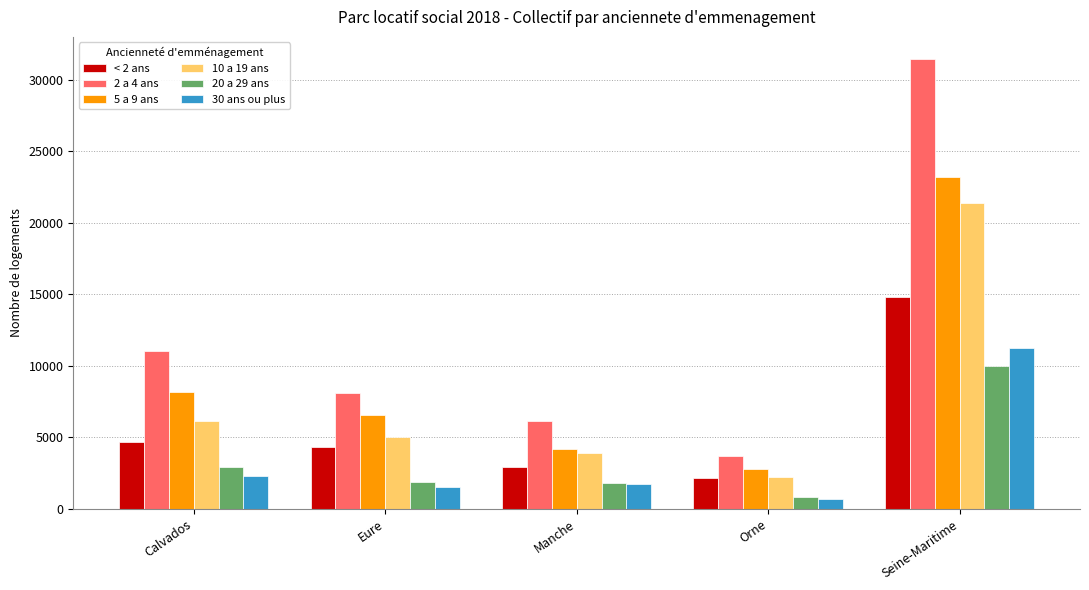

Rank the categories by 5 a 9 ans value from highest to lowest.

Seine-Maritime, Calvados, Eure, Manche, Orne